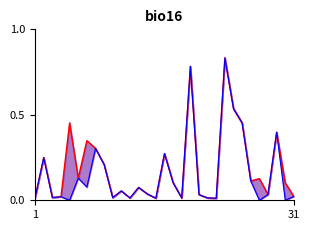

At which category is the sum across all series the highest?

22